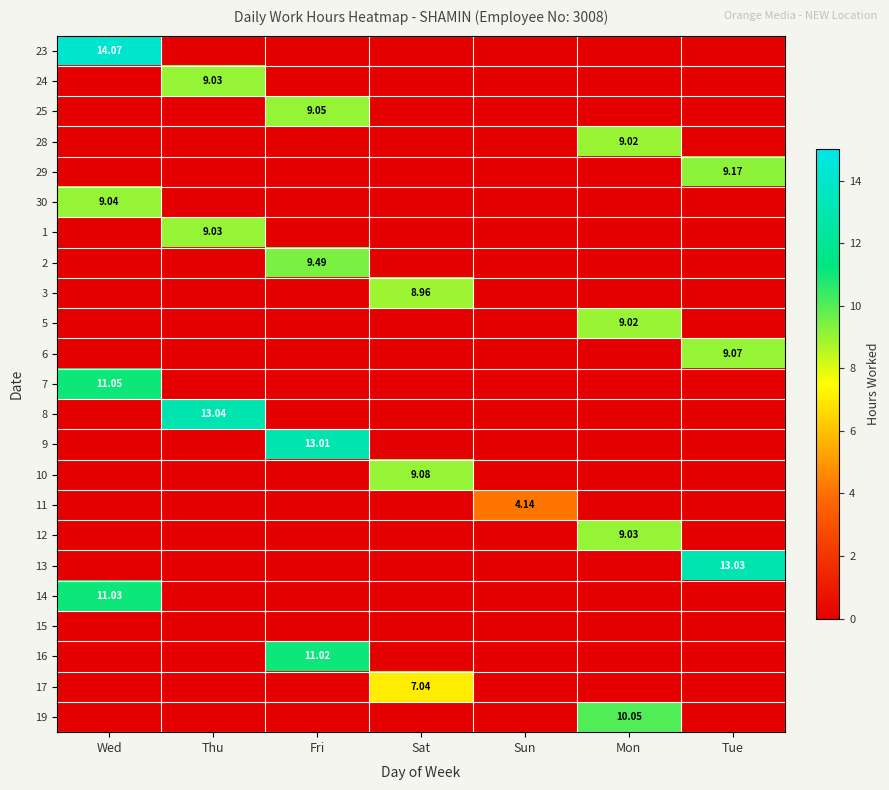

Is it true that 3 equals 3.0 at Mon?

False